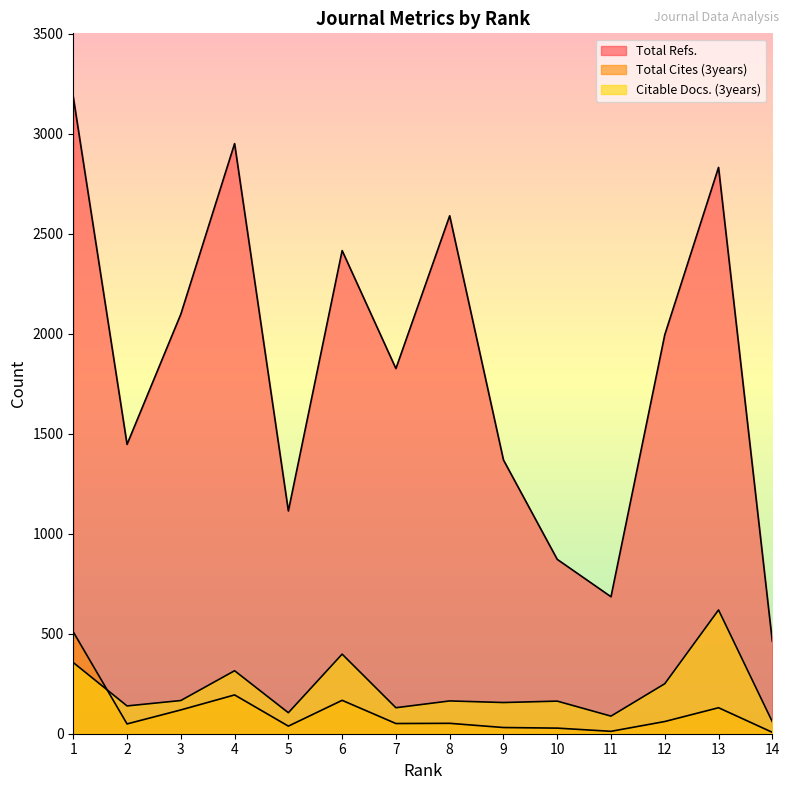

What is the difference between the highest and lowest values at 4?

2757